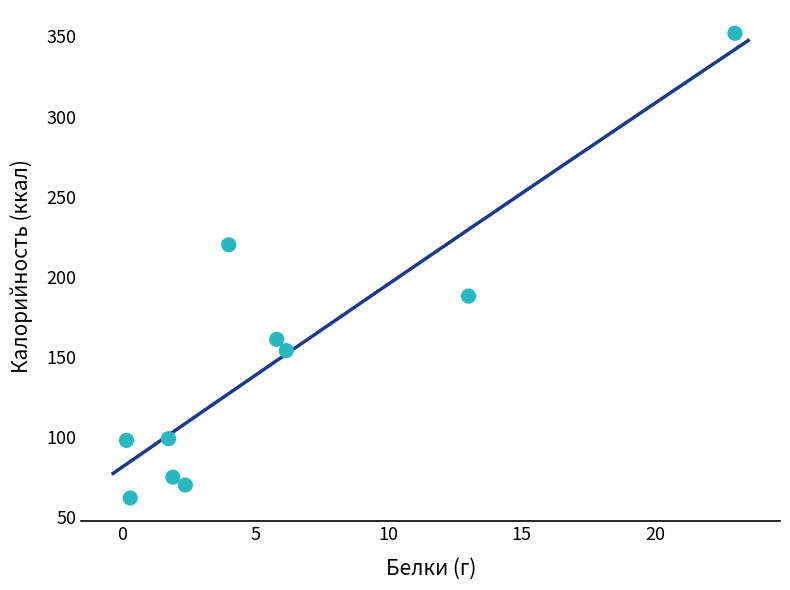

What Y value in the scatter plot is closest to 207?

220.0